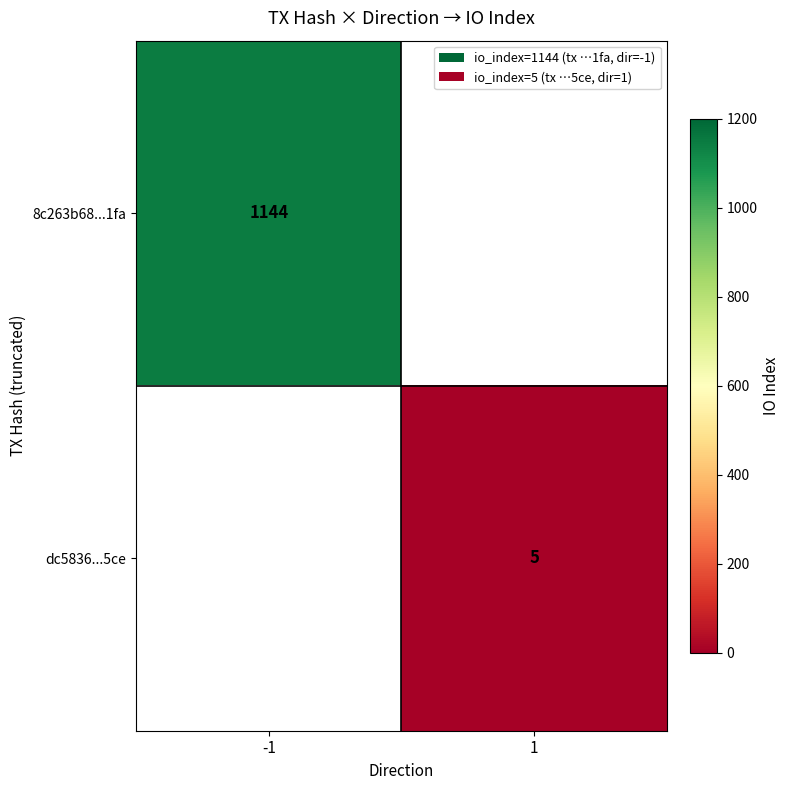

True or false: dc5836...5ce has a value of 8 at 1.

False